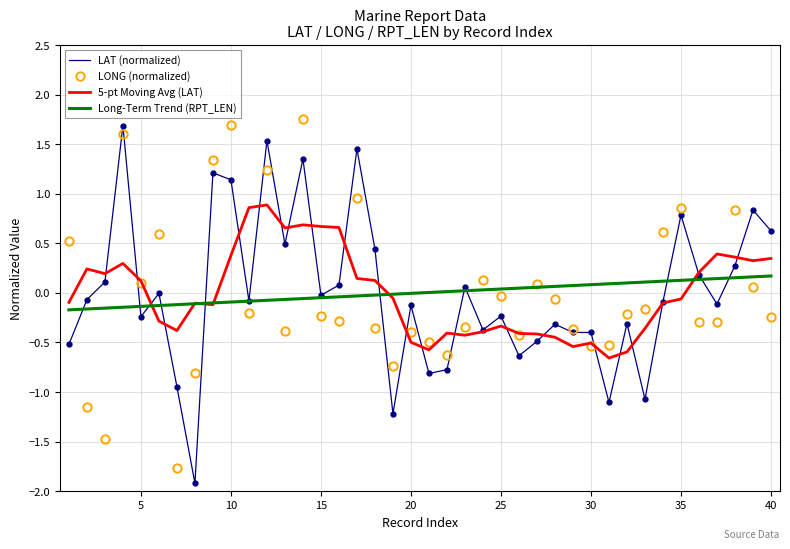

What is the minimum value shown in the chart?

-1.9